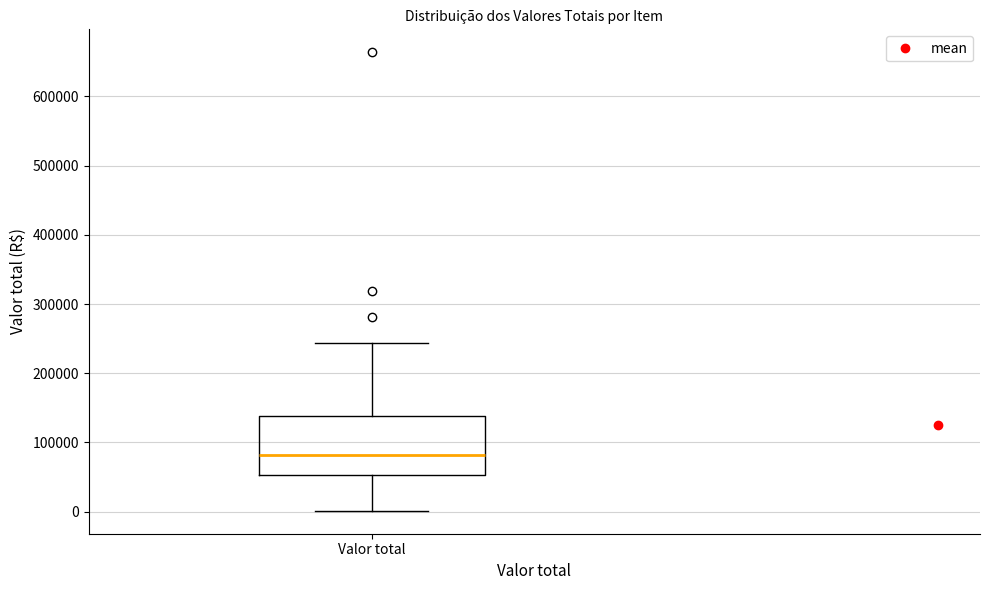

Where is the lower edge of the box for Valor total on the y-axis? The values are not printed on the chart, so give them approximately, as read against the axis.

50000